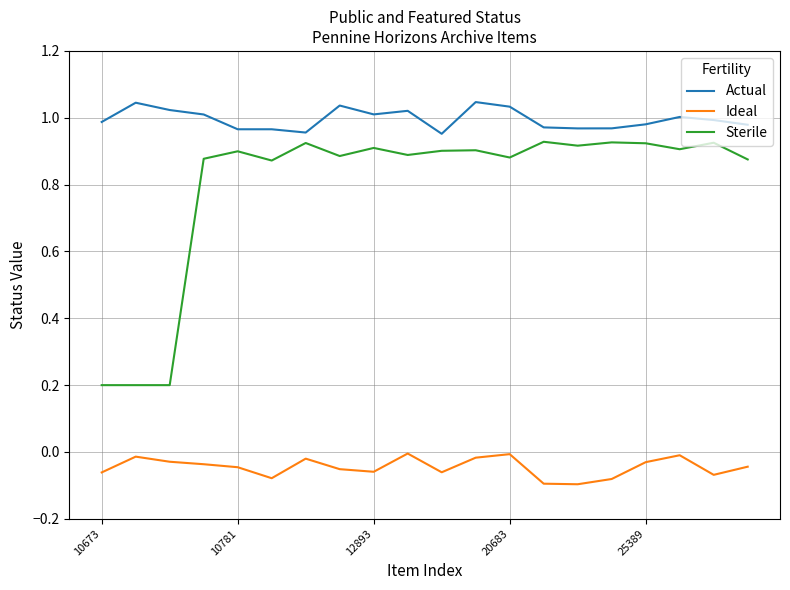

True or false: Actual and Sterile intersect in this chart.

False